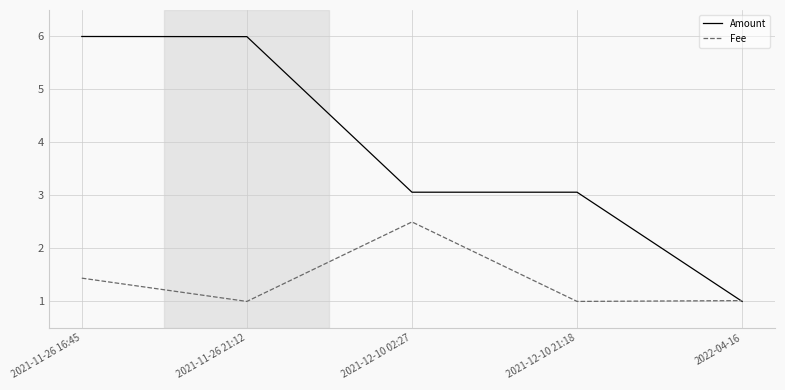

What position from the right is 2021-12-10 02:27?

3